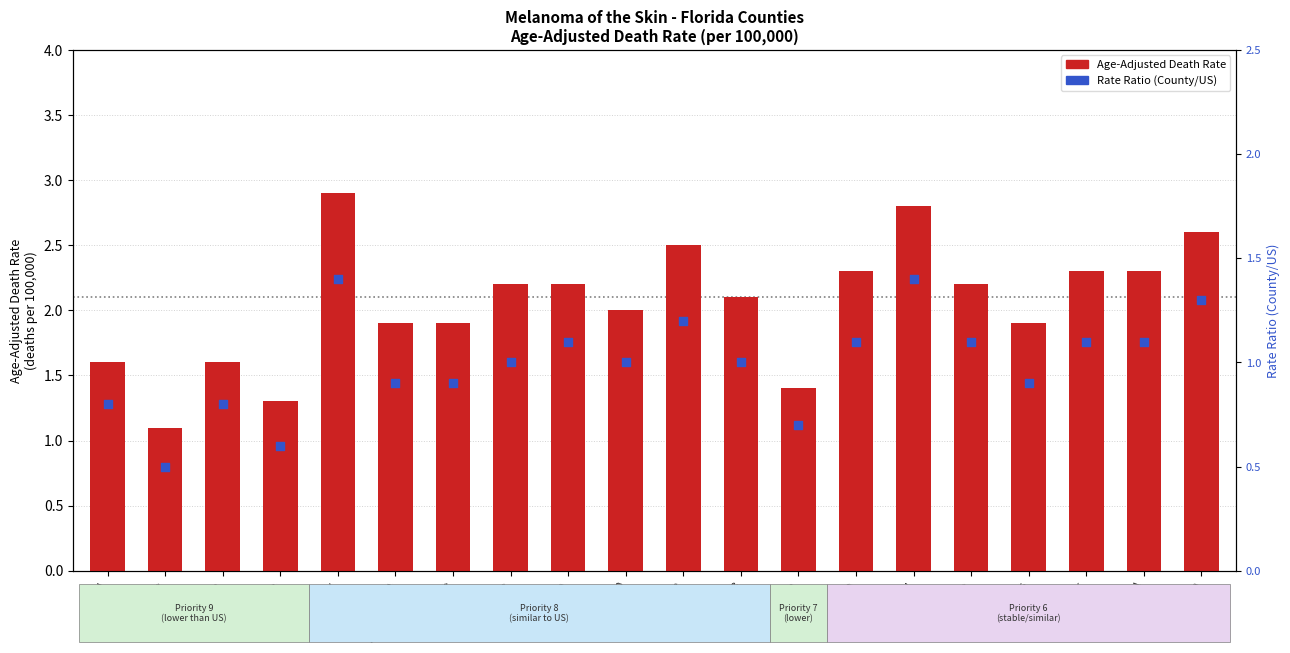

What are all the series names shown in the legend?

Age-Adjusted Death Rate, Rate Ratio (County/US)